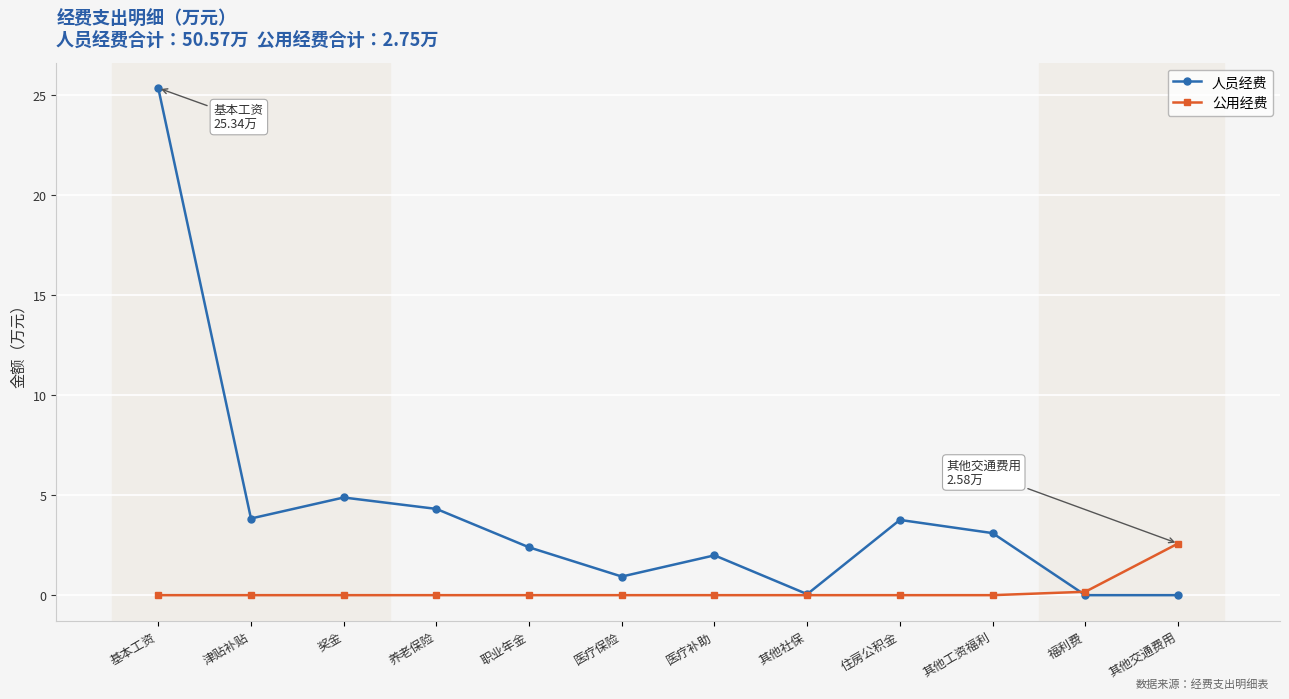

What is the value of the 公用经费 point at the 11th from the left?

0.2